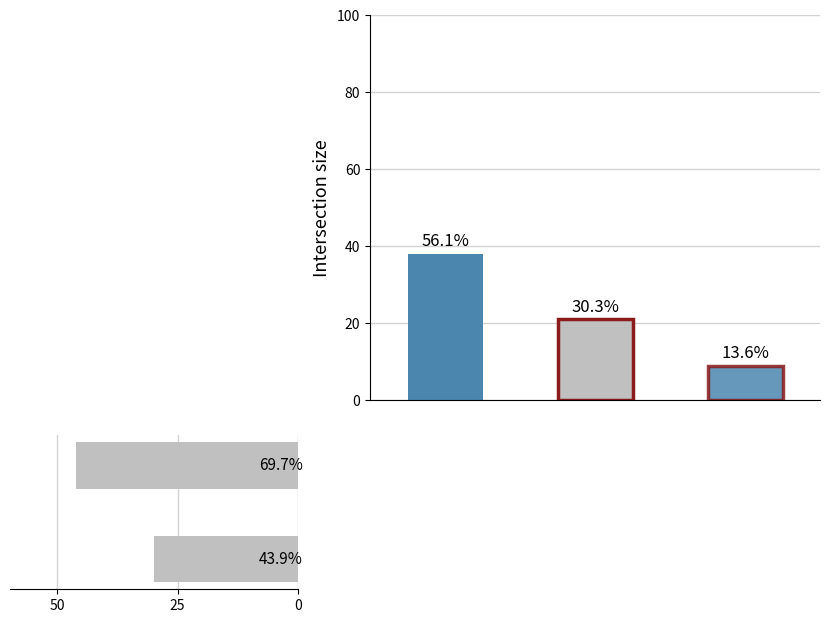

The chart shows a value of 12 at 50. True or false?

False